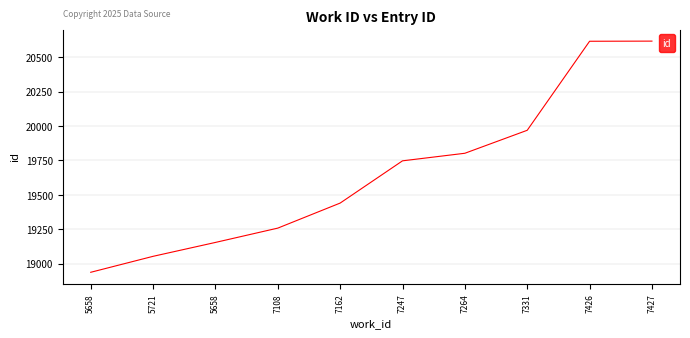

Which category has the lowest value across all series?

5658